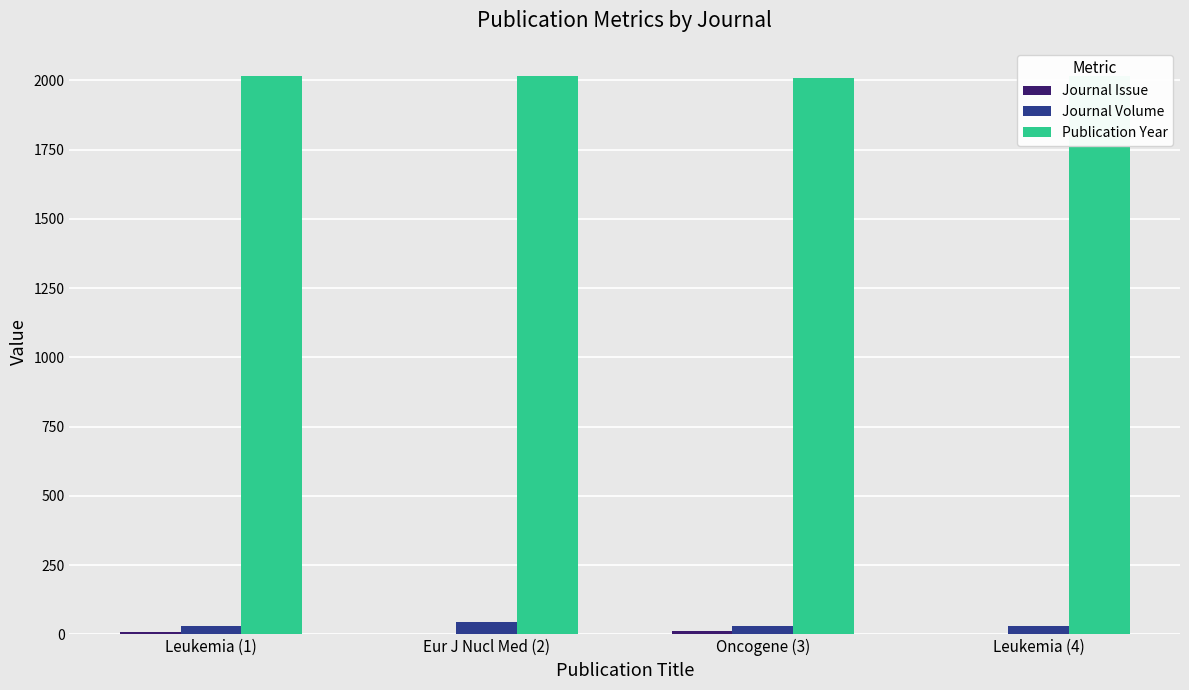

What value does the Publication Year series have at Leukemia (4)?

2017